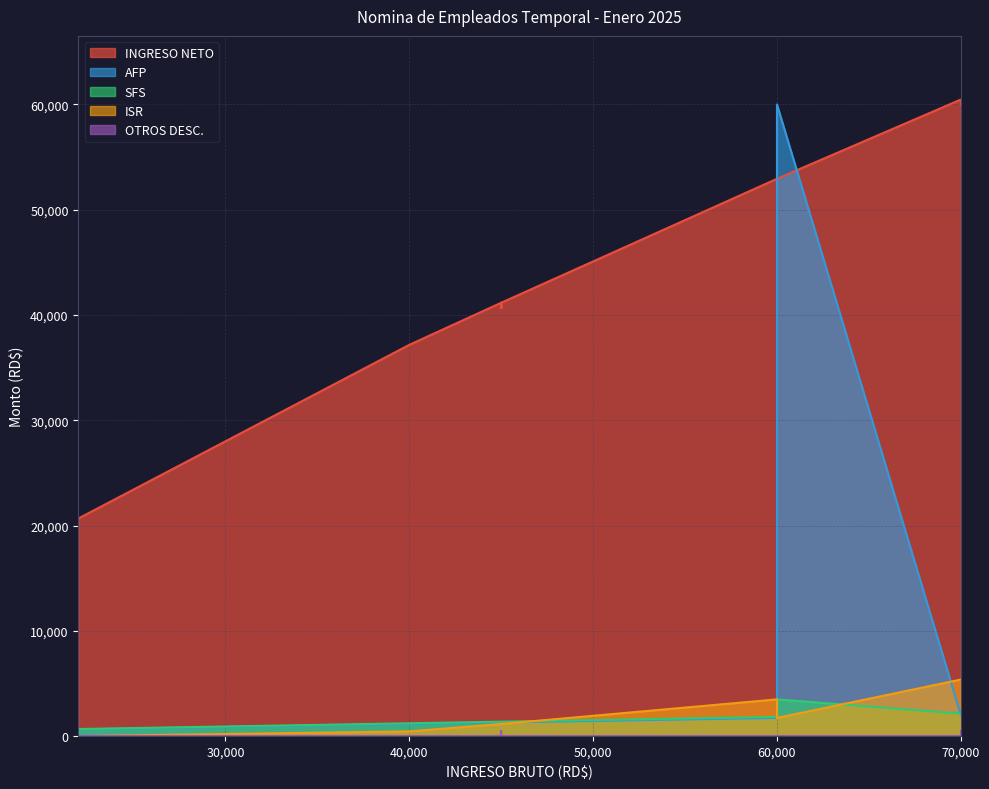

Reading right to left, transcribe all the data shown in this chart.

INGRESO NETO: JUAN=59969.5	PRISCILIO=37168.3	EURYS=37168.3	BERQUI=37168.3	TAMMY=52942.3	AYDA=41167.2	LEONEL=60469.5	EDWARD=60469.5	GENESIS=41167.2	BLANCA=60469.5	YASMILKA=52942.3	CAROLINA=37168.3	SERENA=60469.5	SAMUEL=20674.8	ANEUDY=60469.5	RAXIEL=41167.2	TERESA=60469.5	ESTEFANY=40667.2
AFP: JUAN=2009.0	PRISCILIO=1148.0	EURYS=1148.0	BERQUI=1148.0	TAMMY=1722.0	AYDA=1291.5	LEONEL=2009.0	EDWARD=2009.0	GENESIS=1291.5	BLANCA=2009.0	YASMILKA=60000.0	CAROLINA=1148.0	SERENA=2009.0	SAMUEL=631.4	ANEUDY=2009.0	RAXIEL=1291.5	TERESA=2009.0	ESTEFANY=1291.5
SFS: JUAN=2128.0	PRISCILIO=1216.0	EURYS=1216.0	BERQUI=1216.0	TAMMY=1824.0	AYDA=1368.0	LEONEL=2128.0	EDWARD=2128.0	GENESIS=1368.0	BLANCA=2128.0	YASMILKA=3486.7	CAROLINA=1216.0	SERENA=2128.0	SAMUEL=668.8	ANEUDY=2128.0	RAXIEL=1368.0	TERESA=2128.0	ESTEFANY=1368.0
ISR: JUAN=5368.5	PRISCILIO=442.6	EURYS=442.6	BERQUI=442.6	TAMMY=3486.7	AYDA=1148.3	LEONEL=5368.5	EDWARD=5368.5	GENESIS=1148.3	BLANCA=5368.5	YASMILKA=1722.0	CAROLINA=442.6	SERENA=5368.5	SAMUEL=0.0	ANEUDY=5368.5	RAXIEL=1148.3	TERESA=5368.5	ESTEFANY=1148.3
OTROS DESC.: JUAN=525.0	PRISCILIO=25.0	EURYS=25.0	BERQUI=25.0	TAMMY=25.0	AYDA=25.0	LEONEL=25.0	EDWARD=25.0	GENESIS=25.0	BLANCA=25.0	YASMILKA=25.0	CAROLINA=25.0	SERENA=25.0	SAMUEL=25.0	ANEUDY=25.0	RAXIEL=25.0	TERESA=25.0	ESTEFANY=525.0